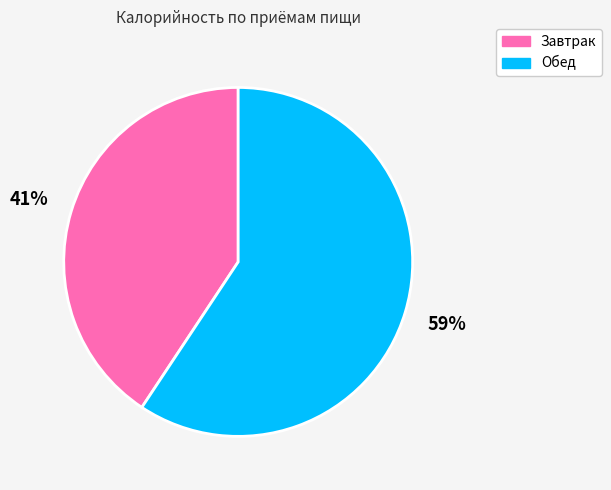

Is there any slice that represents more than half of the pie?

Yes